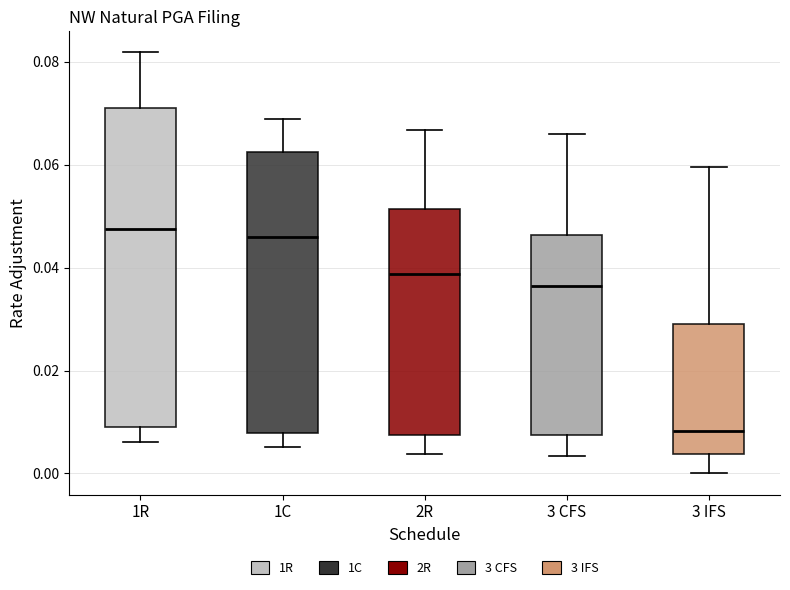

Comparing the boxes themselves (not the whiskers), which one is the tallest?

1R